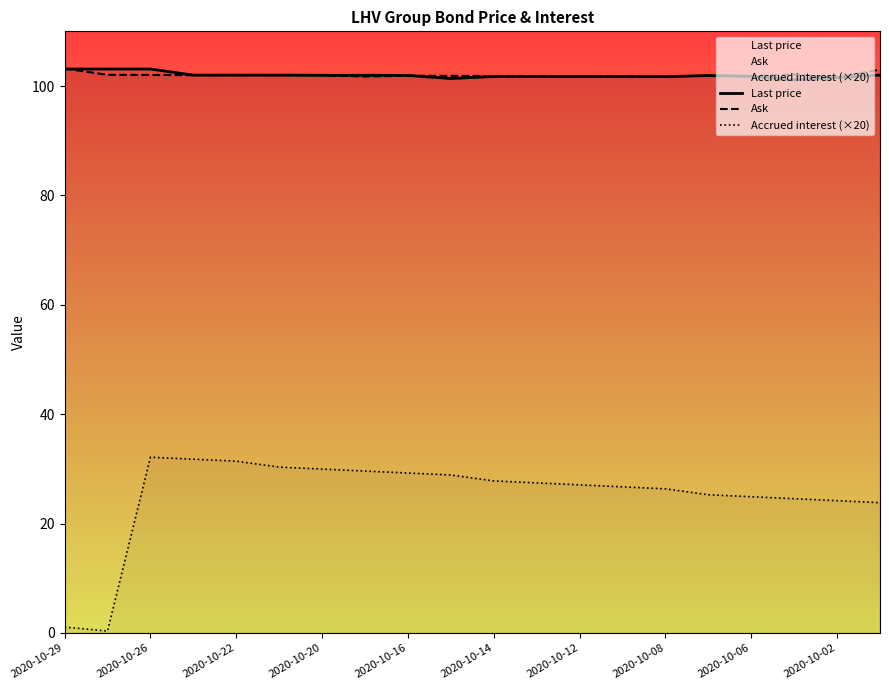

What is the sum of the Ask values at 2020-10-08 and 2020-10-26?

203.8